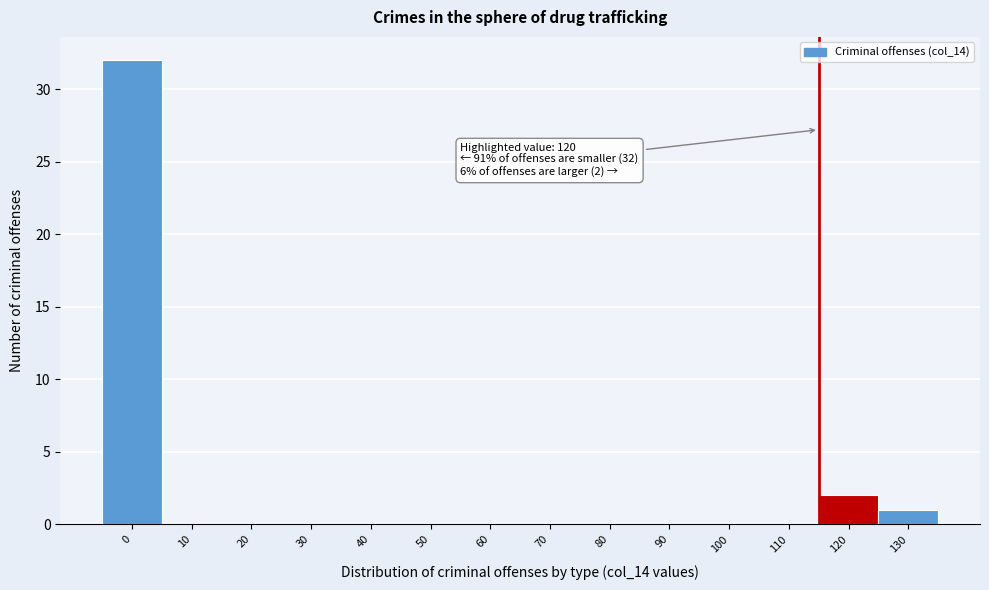

Reading left to right, extract all data points from this chart.

0=32	10=0	20=0	30=0	40=0	50=0	60=0	70=0	80=0	90=0	100=0	110=0	120=2	130=1